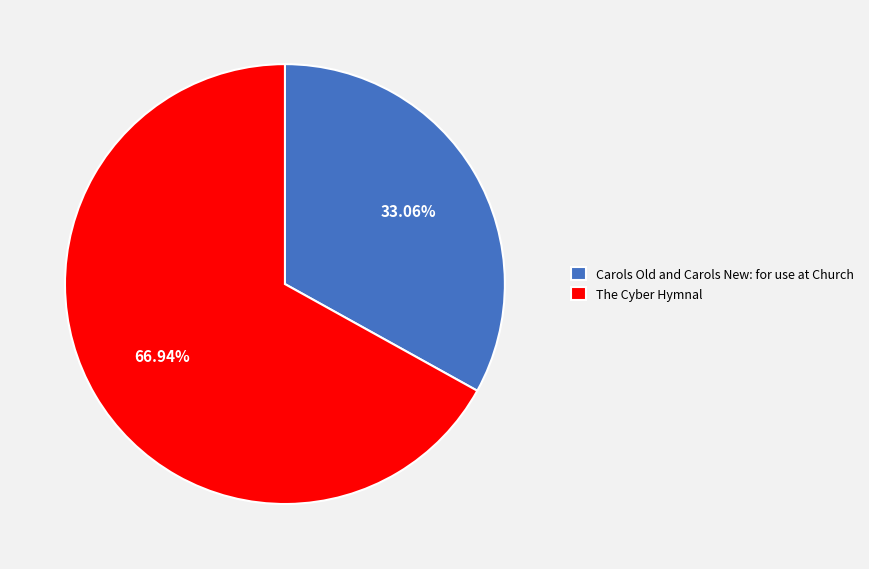

Which slice is the smallest?

Carols Old and Carols New: for use at Church